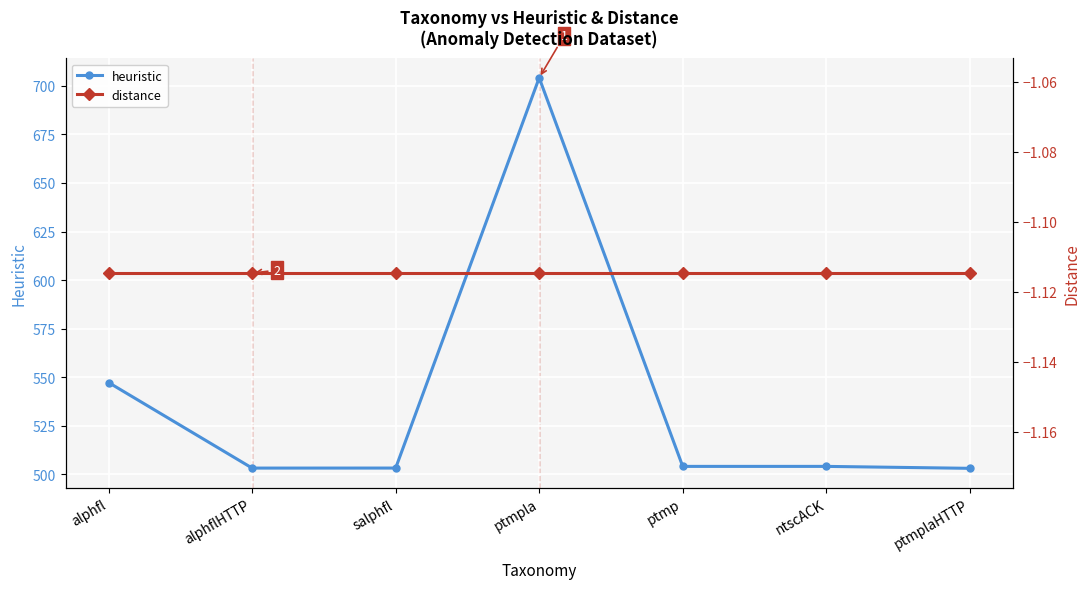

Reading left to right, extract all data points from this chart.

heuristic: alphfl=547.2	alphflHTTP=503.1	salphfl=503.1	ptmpla=704.2	ptmp=504.0	ntscACK=504.0	ptmplaHTTP=503.0
distance: alphfl=-1.1	alphflHTTP=-1.1	salphfl=-1.1	ptmpla=-1.1	ptmp=-1.1	ntscACK=-1.1	ptmplaHTTP=-1.1